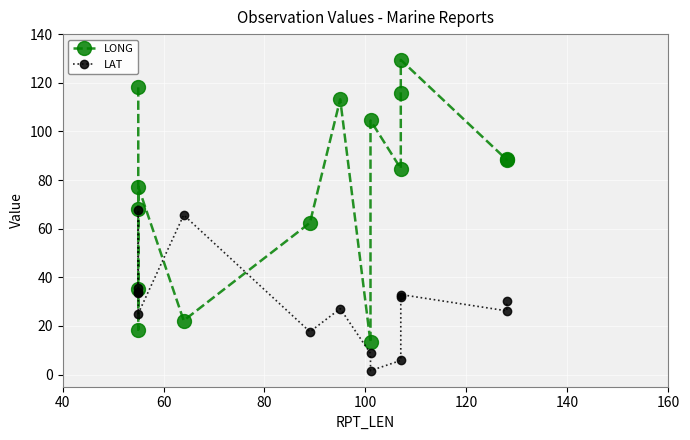

Reading right to left, transcribe all the data shown in this chart.

LONG: 88.6	88.3	129.4	115.6	84.7	104.5	13.2	113.2	62.4	22.2	77.3	68.1	35.2	18.5	118.1
LAT: 30.3	26.2	32.9	31.8	5.8	1.6	8.7	27.1	17.6	65.6	25.1	67.6	35.8	33.9	33.7